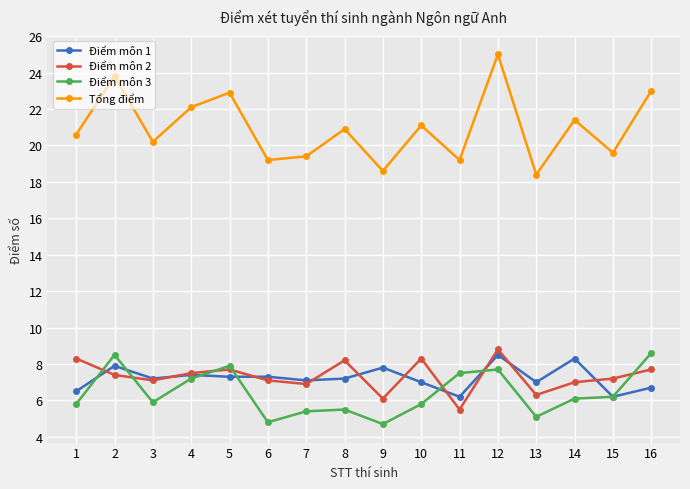

Reading right to left, transcribe all the data shown in this chart.

Điểm môn 1: 16=6.7	15=6.2	14=8.3	13=7.0	12=8.5	11=6.2	10=7.0	9=7.8	8=7.2	7=7.1	6=7.3	5=7.3	4=7.4	3=7.2	2=7.9	1=6.5
Điểm môn 2: 16=7.7	15=7.2	14=7.0	13=6.3	12=8.8	11=5.5	10=8.3	9=6.1	8=8.2	7=6.9	6=7.1	5=7.7	4=7.5	3=7.1	2=7.4	1=8.3
Điểm môn 3: 16=8.6	15=6.2	14=6.1	13=5.1	12=7.7	11=7.5	10=5.8	9=4.7	8=5.5	7=5.4	6=4.8	5=7.9	4=7.2	3=5.9	2=8.5	1=5.8
Tổng điểm: 16=23.0	15=19.6	14=21.4	13=18.4	12=25.0	11=19.2	10=21.1	9=18.6	8=20.9	7=19.4	6=19.2	5=22.9	4=22.1	3=20.2	2=23.8	1=20.6